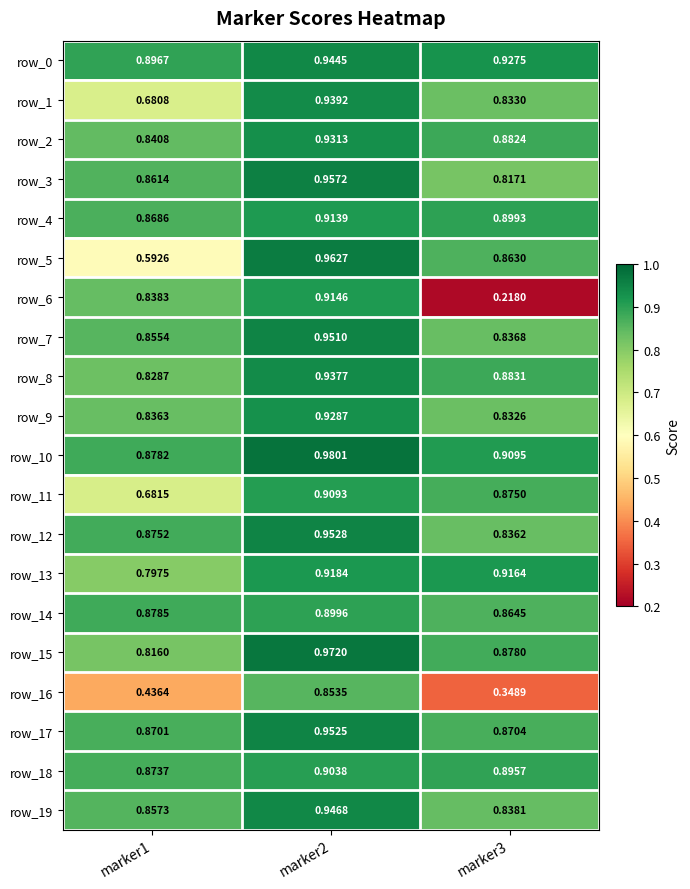

Reading left to right, transcribe all the data shown in this chart.

row_0: 0.9	0.9	0.9
row_1: 0.7	0.9	0.8
row_2: 0.8	0.9	0.9
row_3: 0.9	1.0	0.8
row_4: 0.9	0.9	0.9
row_5: 0.6	1.0	0.9
row_6: 0.8	0.9	0.2
row_7: 0.9	1.0	0.8
row_8: 0.8	0.9	0.9
row_9: 0.8	0.9	0.8
row_10: 0.9	1.0	0.9
row_11: 0.7	0.9	0.9
row_12: 0.9	1.0	0.8
row_13: 0.8	0.9	0.9
row_14: 0.9	0.9	0.9
row_15: 0.8	1.0	0.9
row_16: 0.4	0.9	0.3
row_17: 0.9	1.0	0.9
row_18: 0.9	0.9	0.9
row_19: 0.9	0.9	0.8